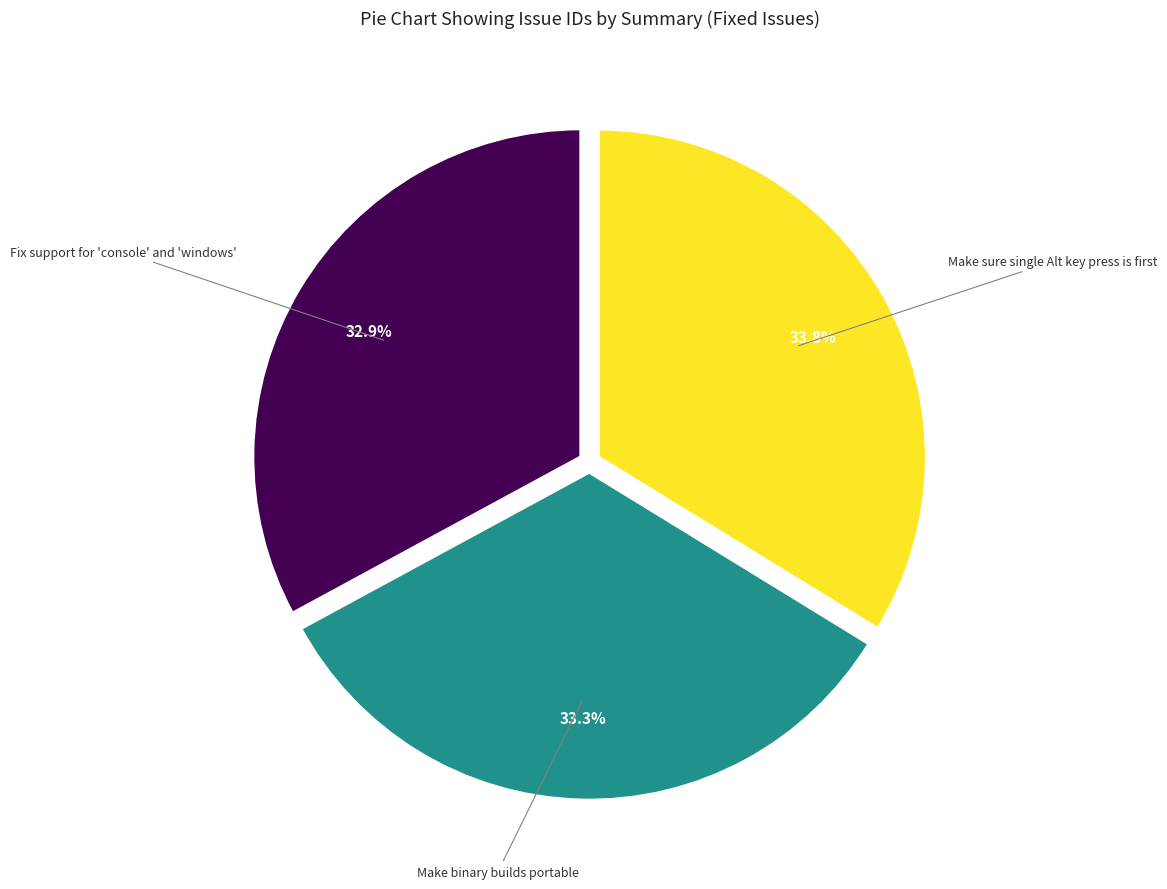

Count the number of slices in the pie.

3